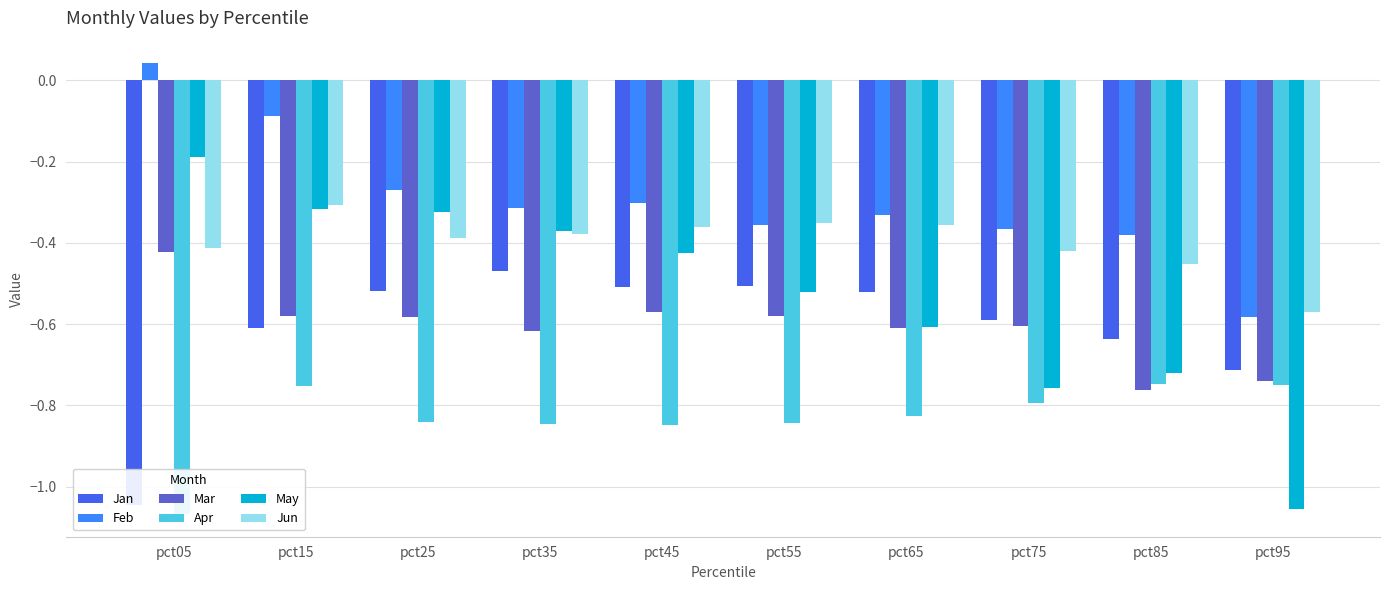

Is the value of Apr at pct75 greater than the value of Jan at pct85?

No